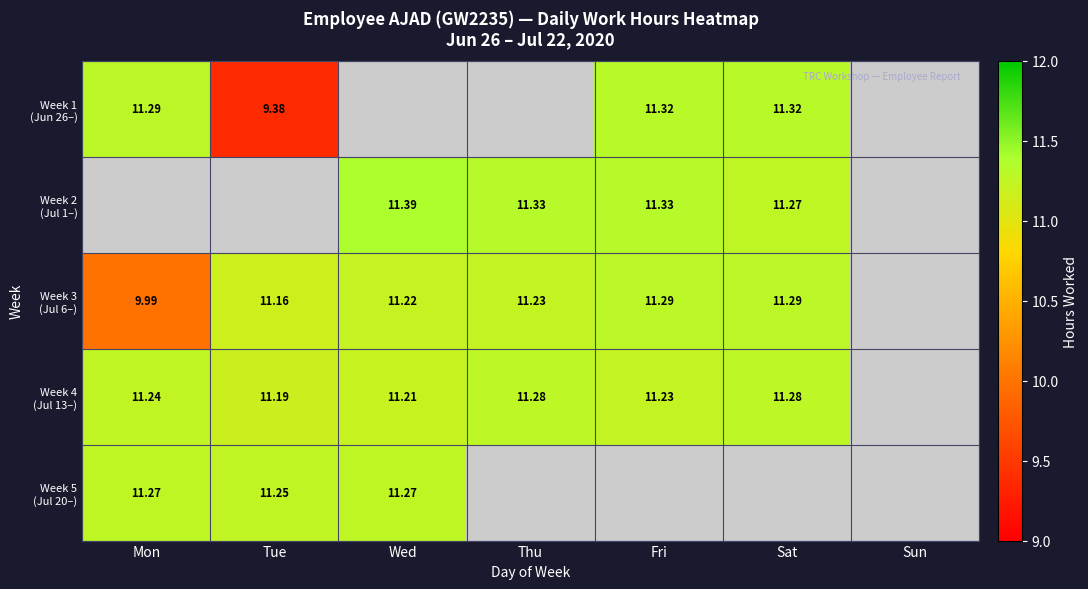

Rank the series by their maximum value, from lowest to highest.

Week 5 (Jul 20–), Week 4 (Jul 13–), Week 1 (Jun 26–), Week 2 (Jul 1–), Week 3 (Jul 6–)